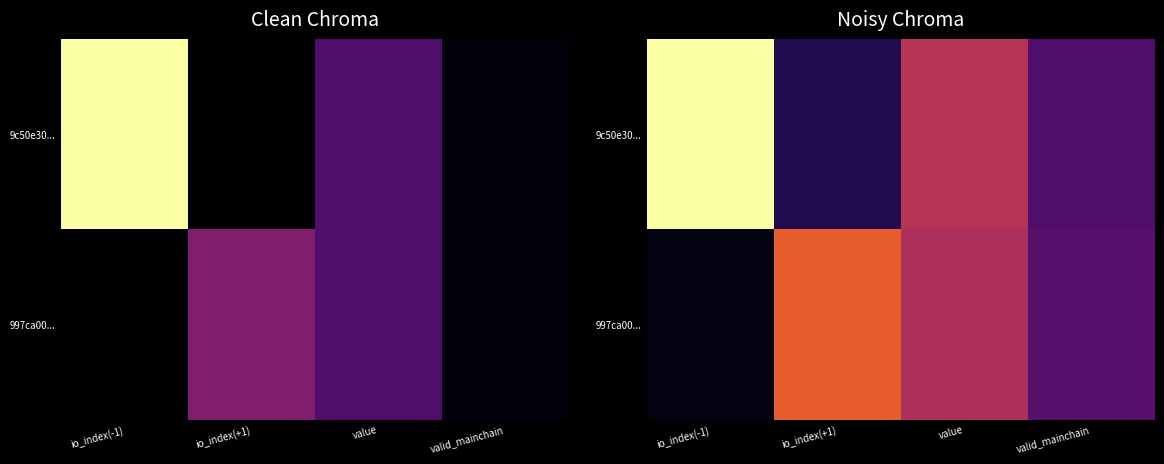

Is the value of 997ca00... at io_index(+1) greater than the value of 9c50e30... at valid_mainchain?

Yes